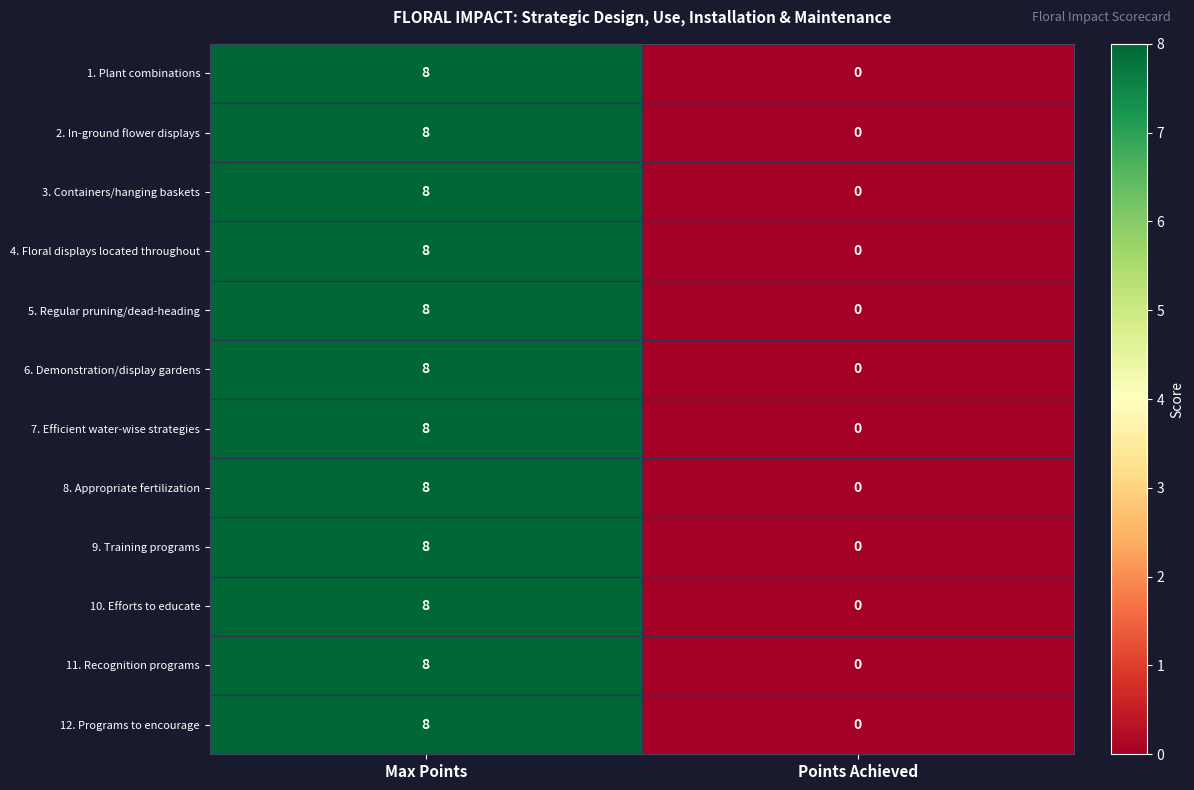

Which label corresponds to the largest value in the chart?

Max Points